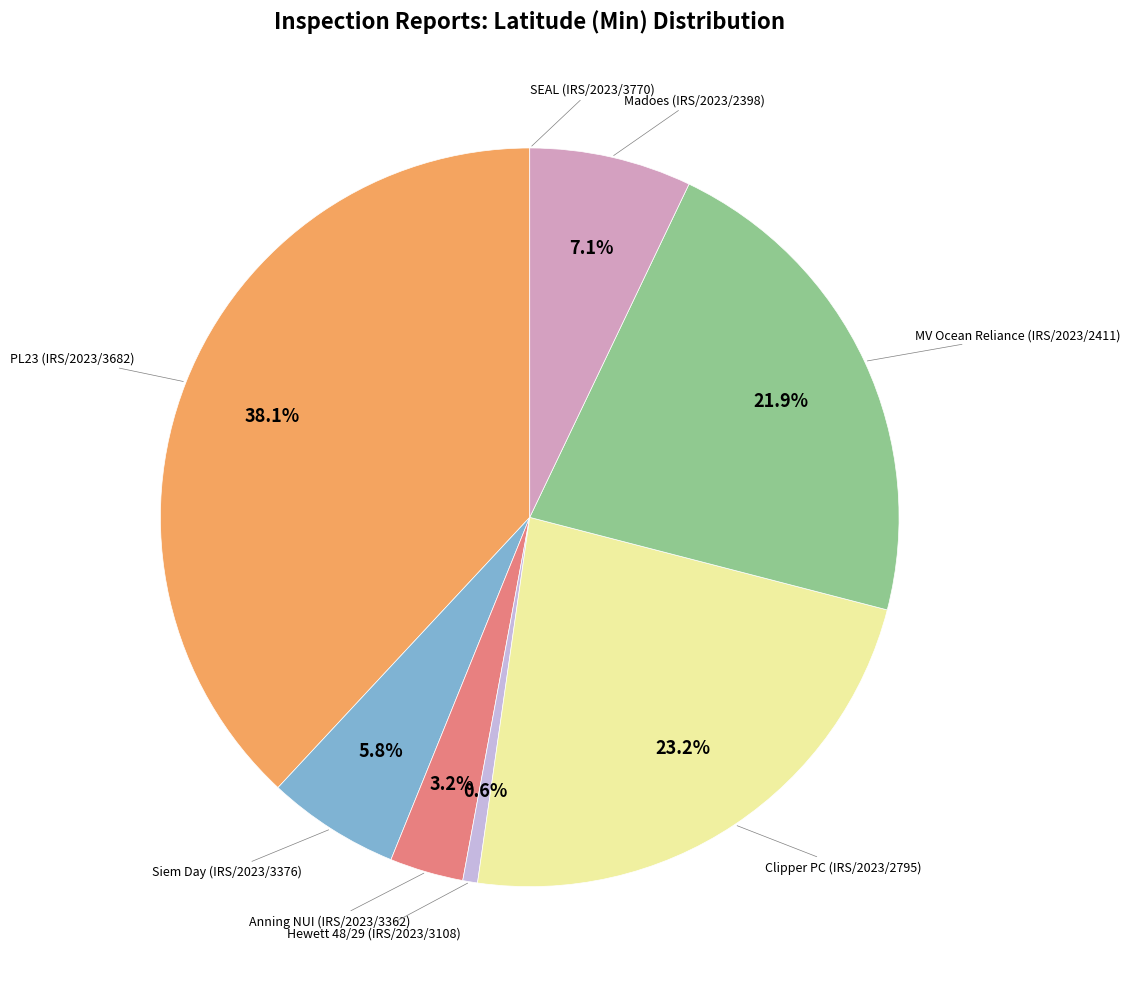

To the nearest percent, what is the difference between the largest and smallest slice percentages?

38%